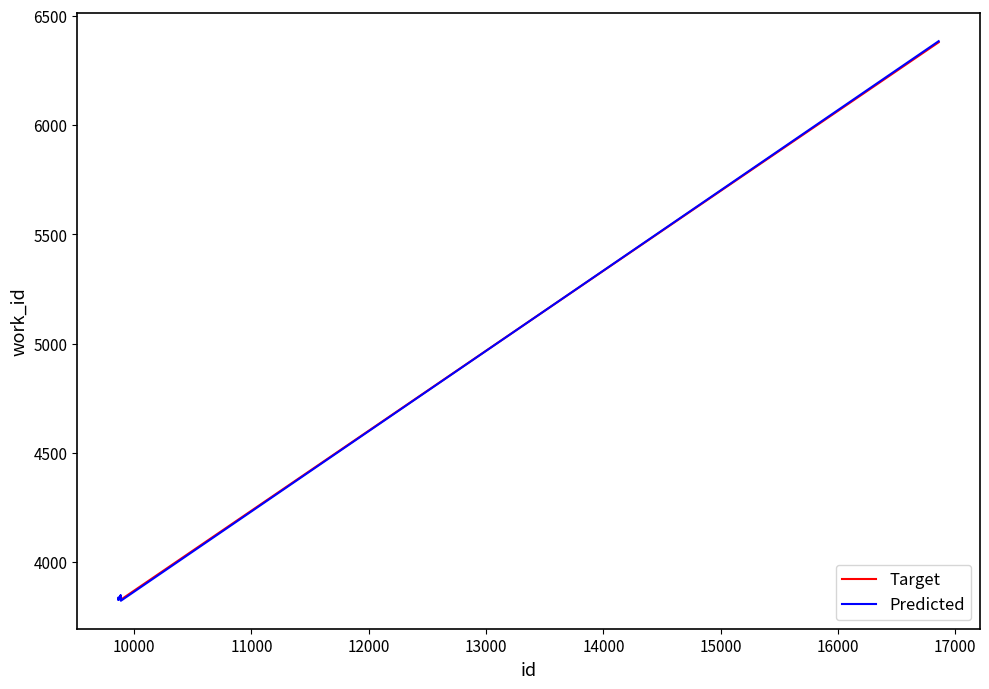

What is the maximum value for Target?

6379